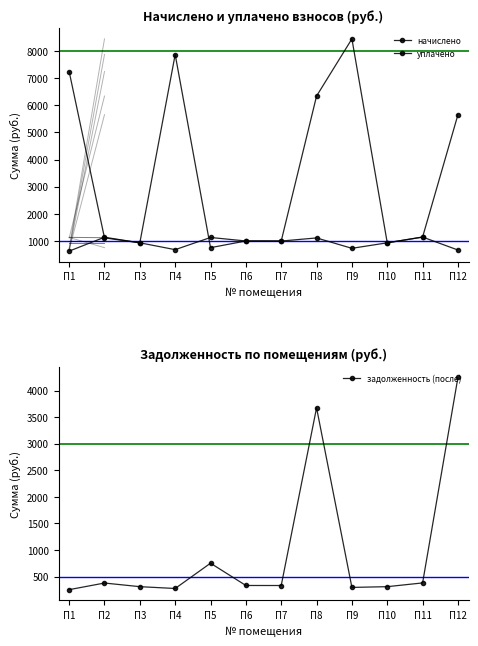

Between П5 and П12, which series saw the biggest shift?

уплачено